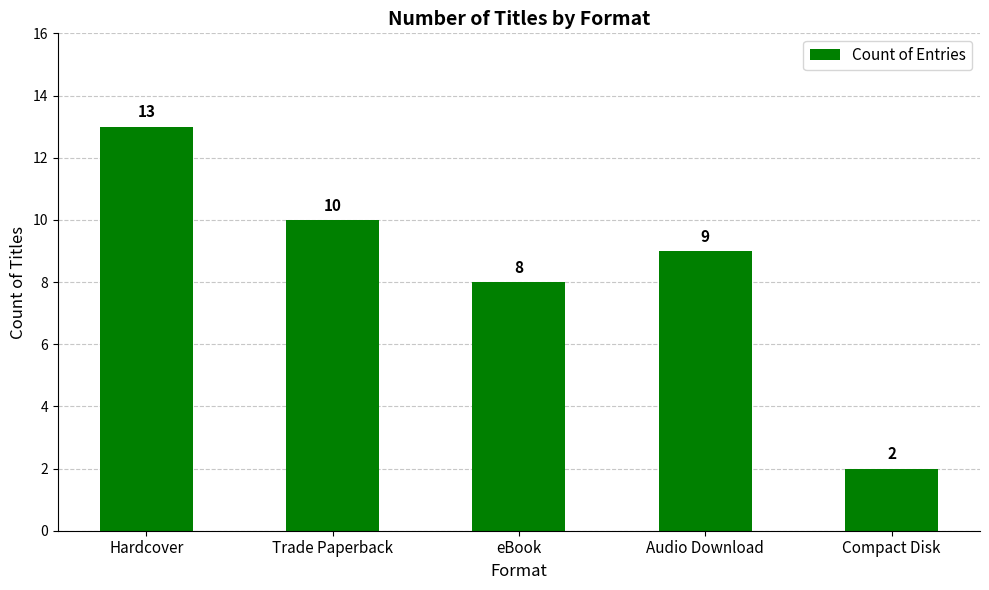

What is the sum of all values?

42